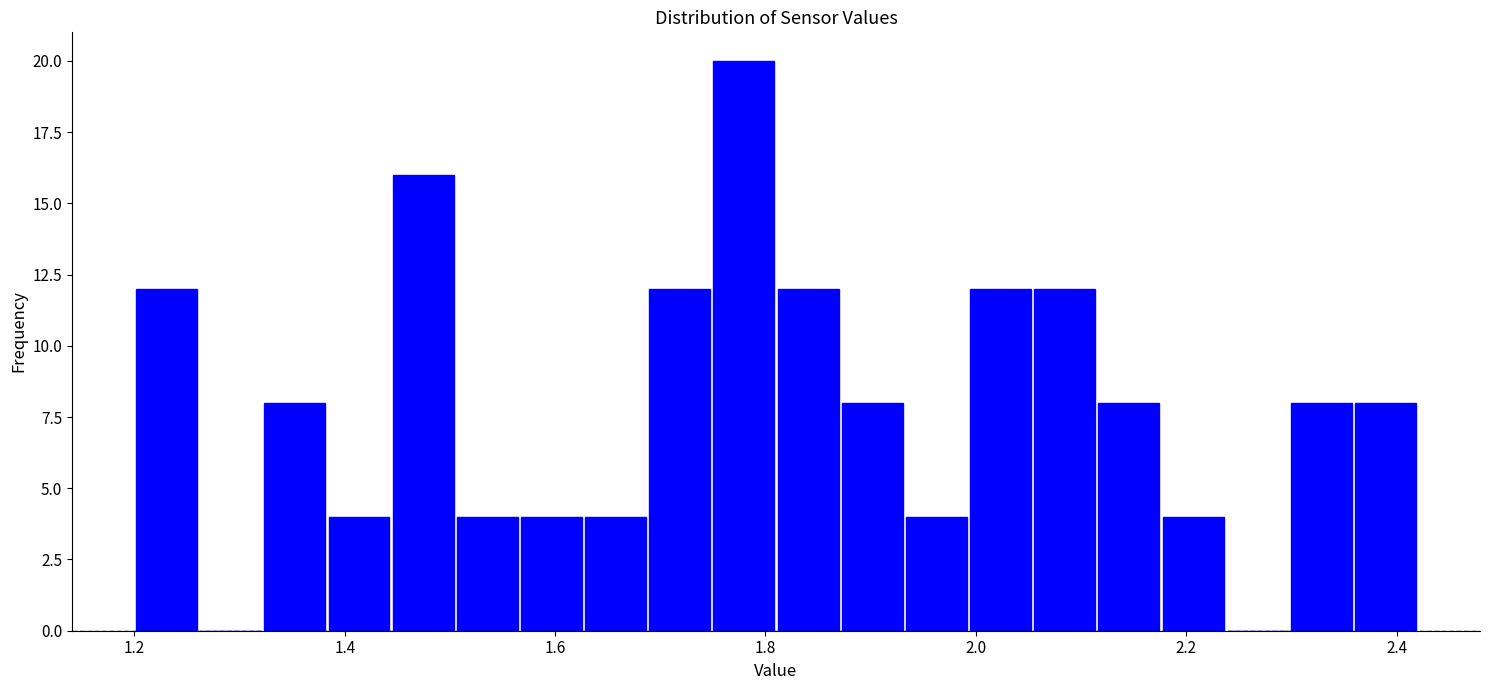

Around what value on the x-axis is the tallest bar? Give the approximate position of its centre, as read against the axis.

1.78